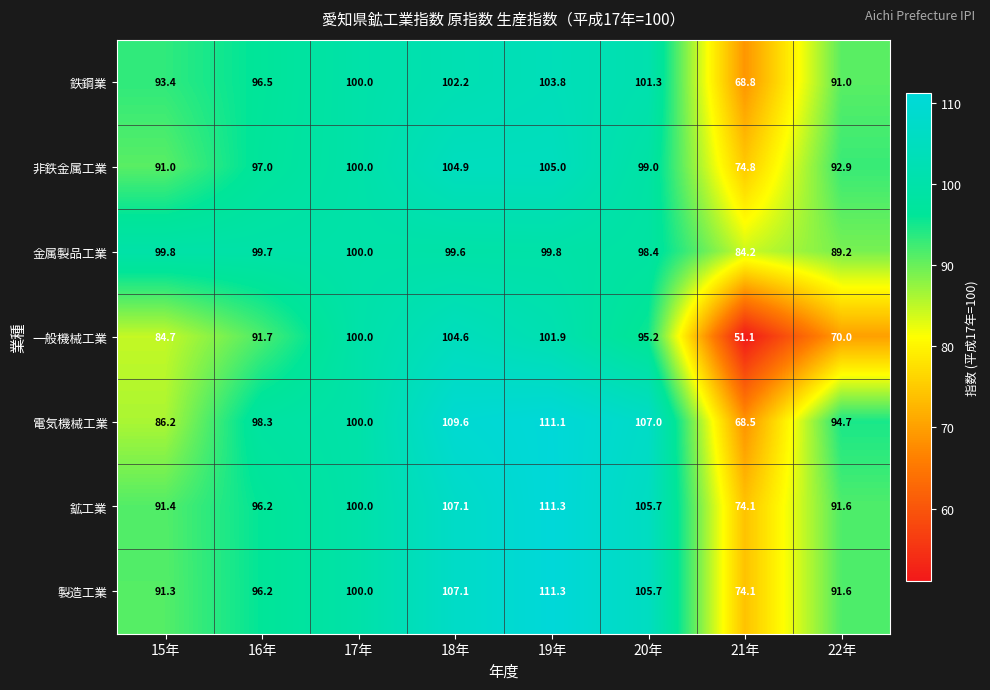

At which category does the chart reach its peak across all series?

19年